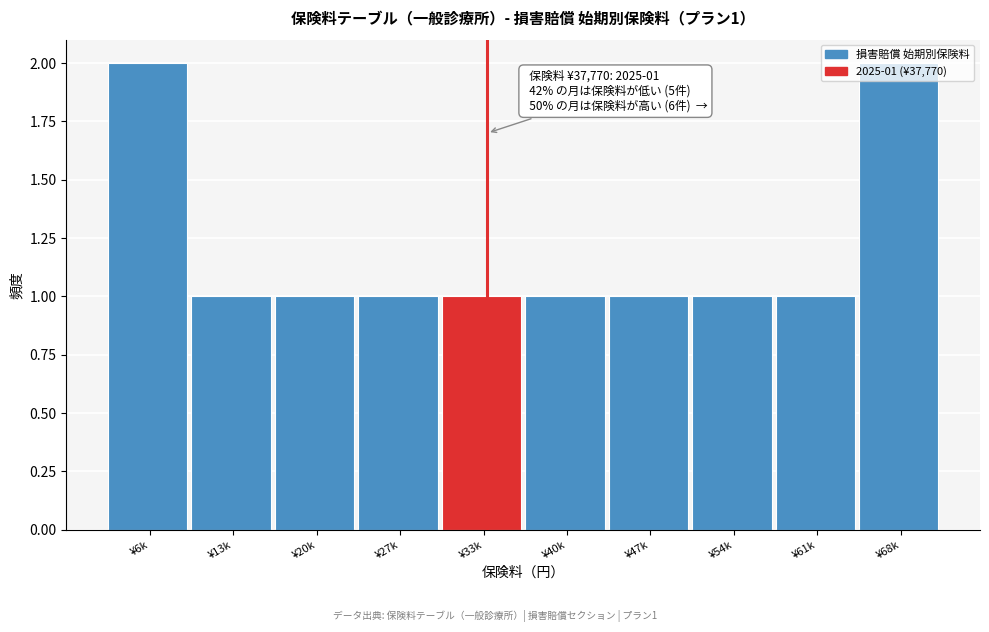

Between ¥54k and ¥68k, which is larger?

¥68k